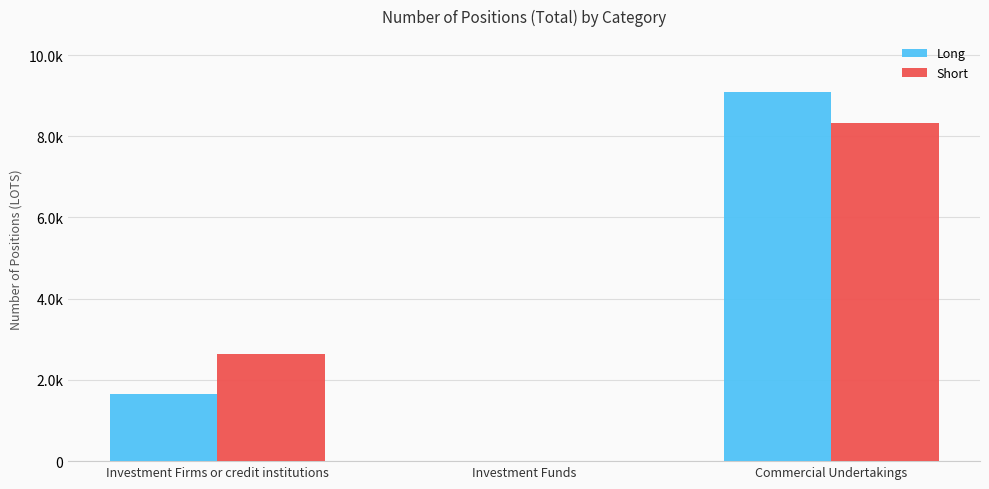

At which label does Short reach its minimum?

Investment Funds